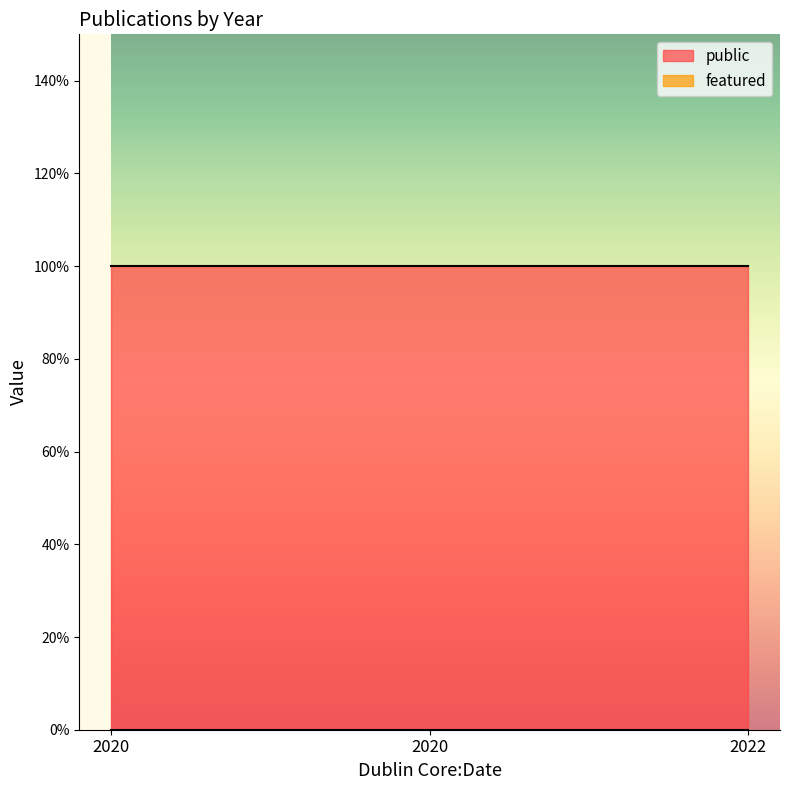

At which label is featured closest to 0?

2020